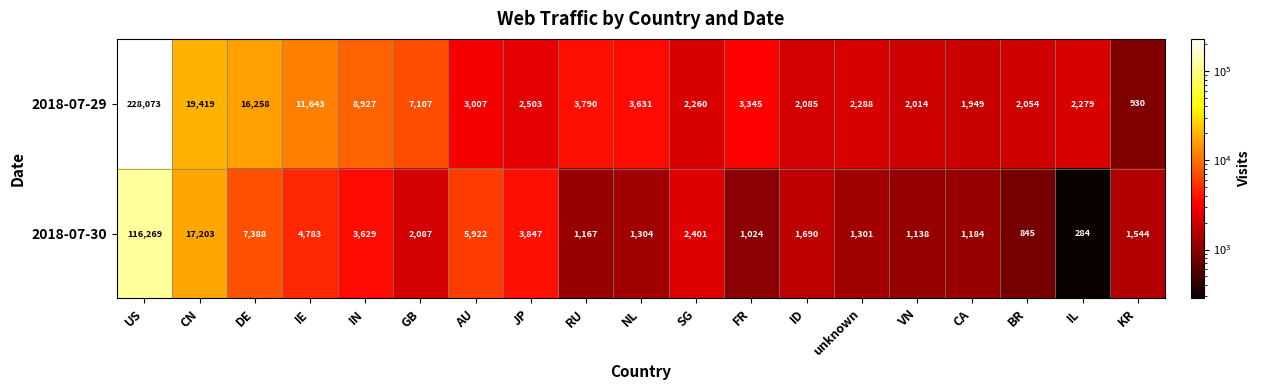

What is the smallest value displayed?

284